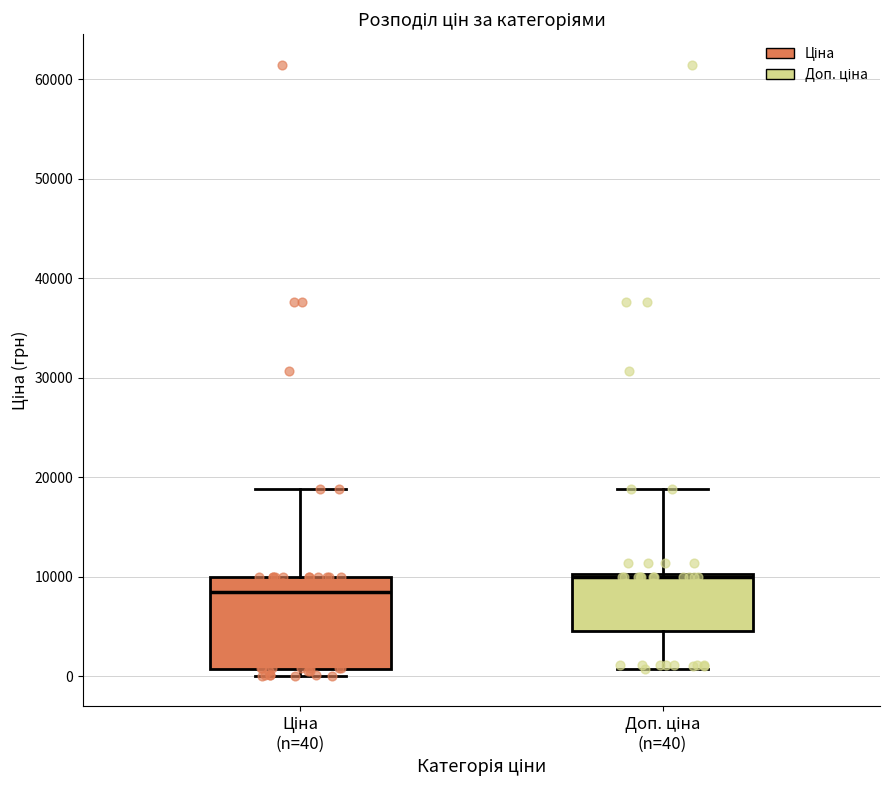

Where does the upper whisker of the box for Ціна (n=40) end on the y-axis? The values are not printed on the chart, so give them approximately, as read against the axis.

19000